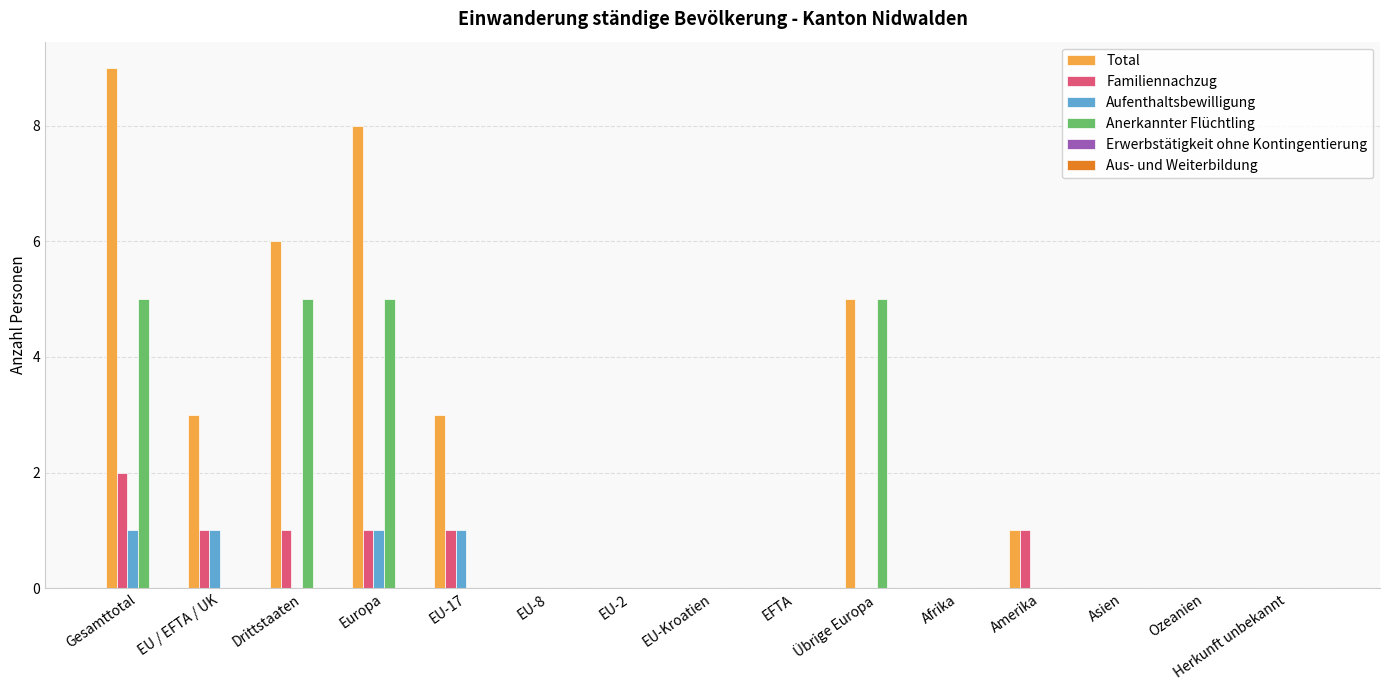

Is the value of Anerkannter Flüchtling at Gesamttotal greater than the value of Familiennachzug at Amerika?

Yes